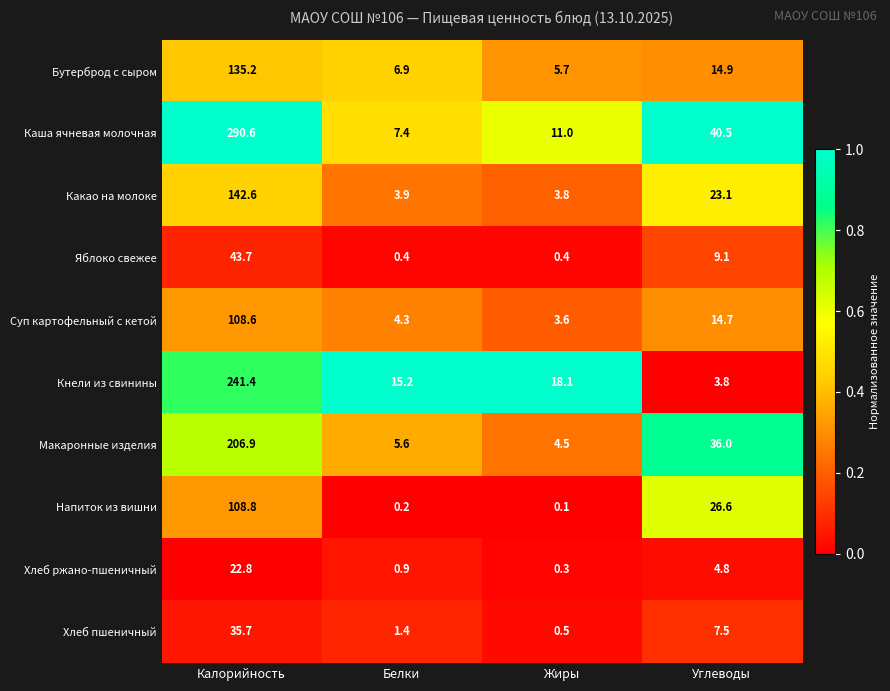

Which series has the widest spread of values?

Каша ячневая молочная